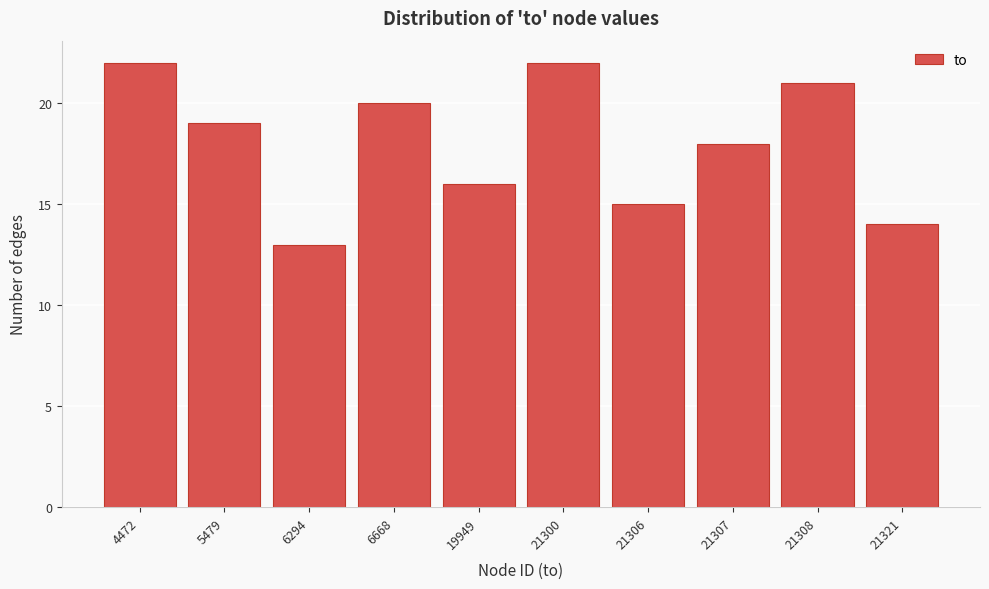

Reading left to right, transcribe all the data shown in this chart.

22	19	13	20	16	22	15	18	21	14